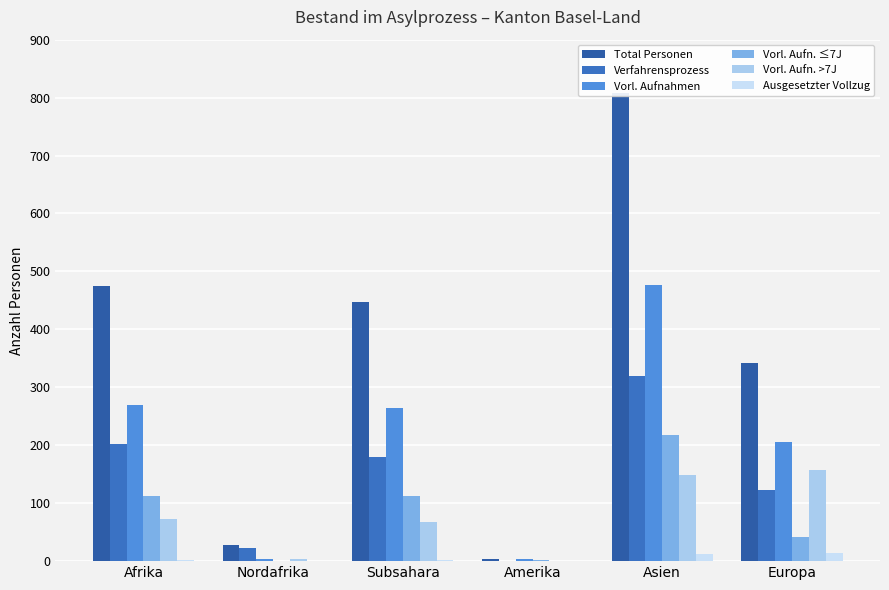

Which category has the highest value in the Total Personen series?

Asien